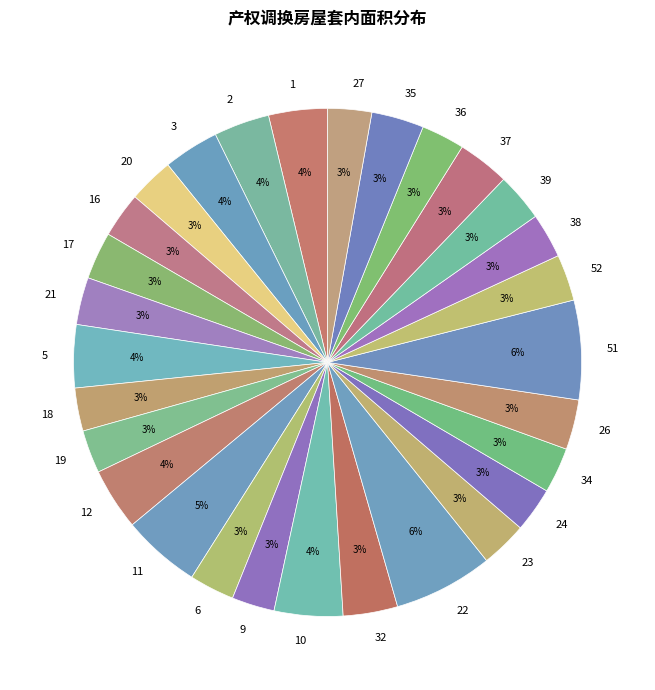

How many segments does this pie chart have?

29